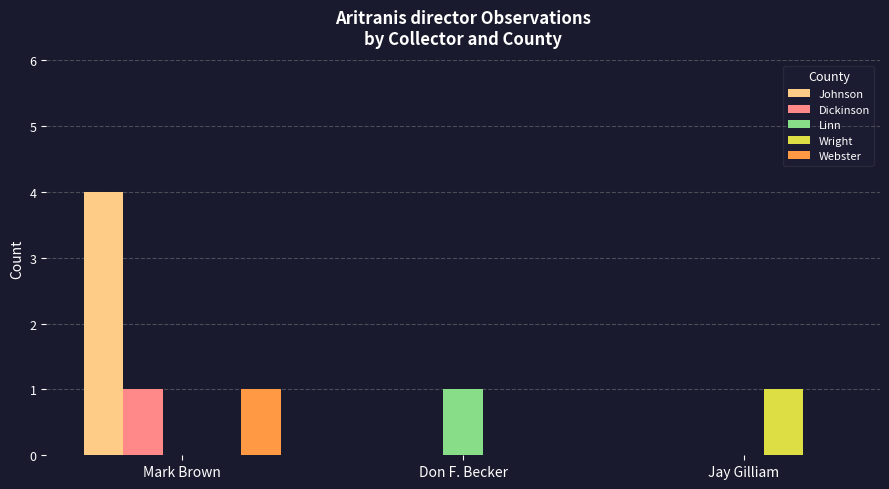

How many groups of bars are there?

3